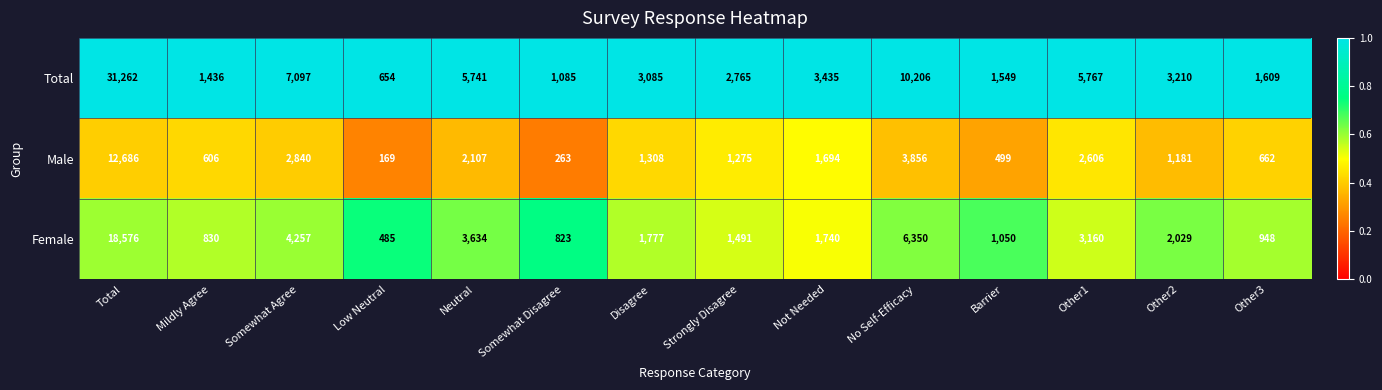

Is it true that Female equals 2029 at Other2?

True